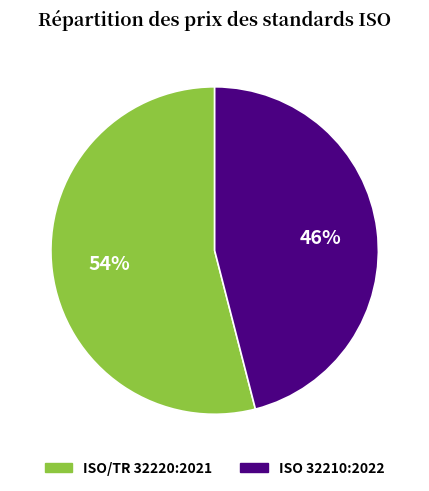

How many slices are in this pie chart?

2